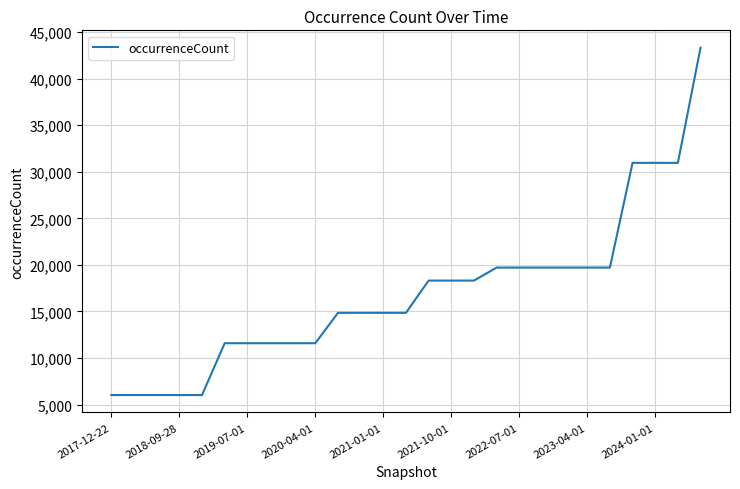

What is the difference between the maximum and minimum values?

37318